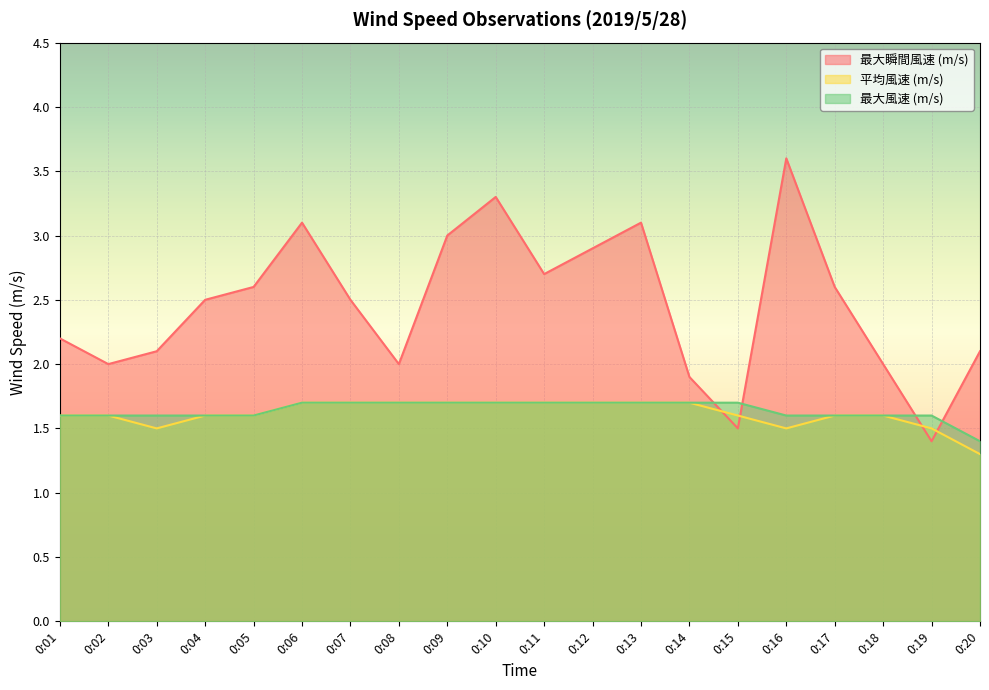

After their last crossing, which series has the higher values: 最大瞬間風速 (m/s) or 平均風速 (m/s)?

最大瞬間風速 (m/s)